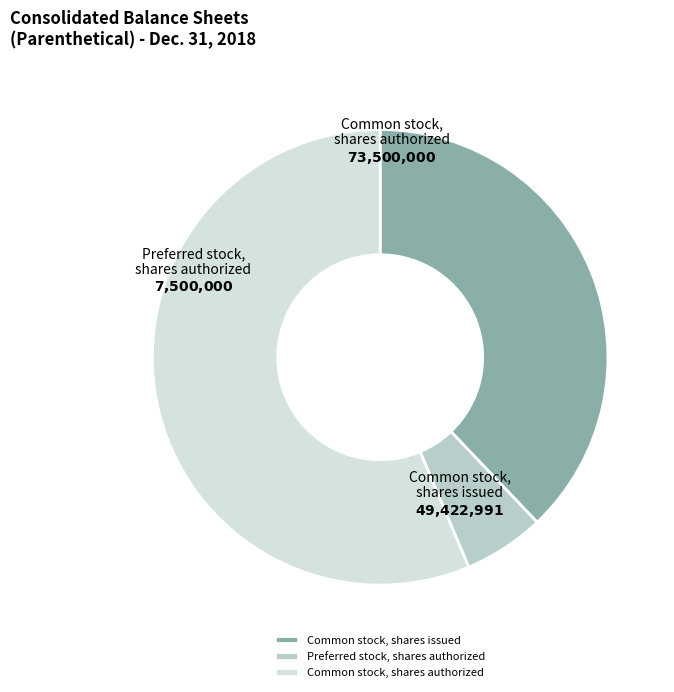

Count the number of slices in the pie.

3